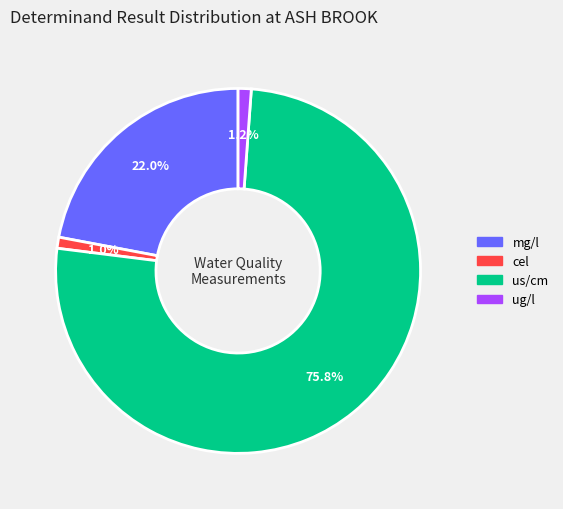

Does any single category account for the majority?

Yes